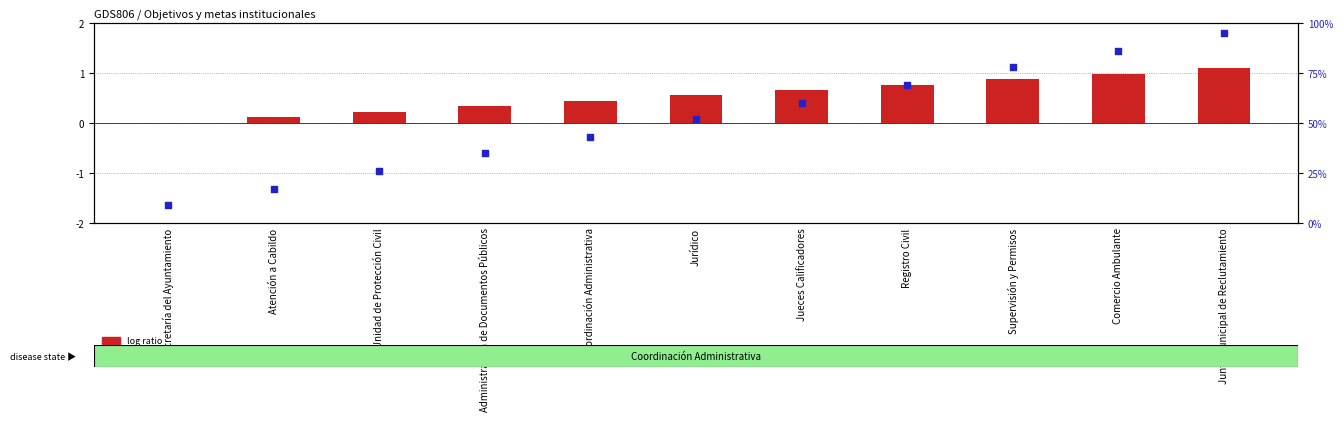

At how many categories does at least one series exceed 66?

4